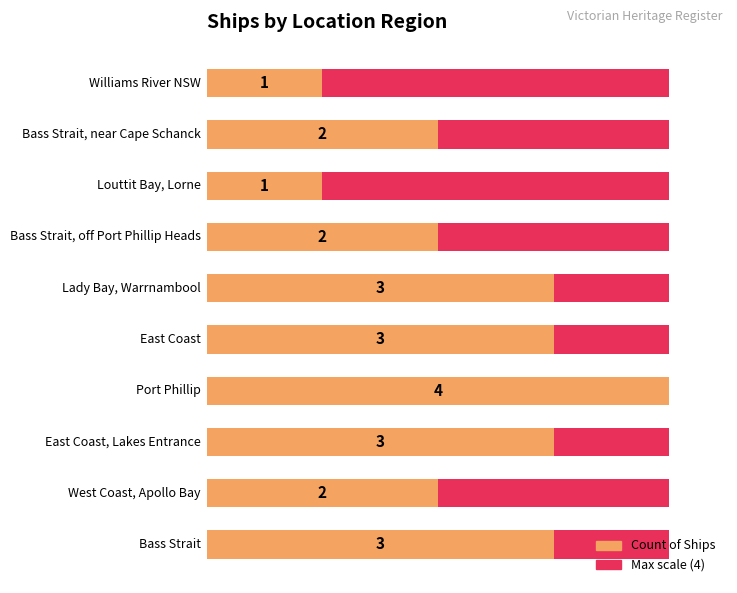

What is the average value of the Count of Ships series?

2.4